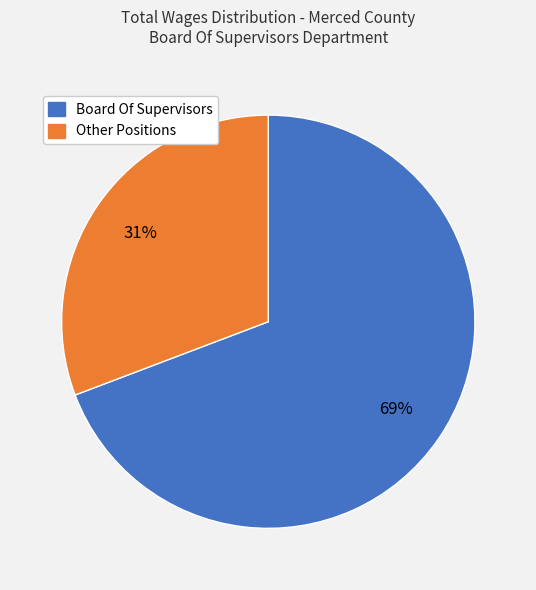

How many slices are in this pie chart?

2